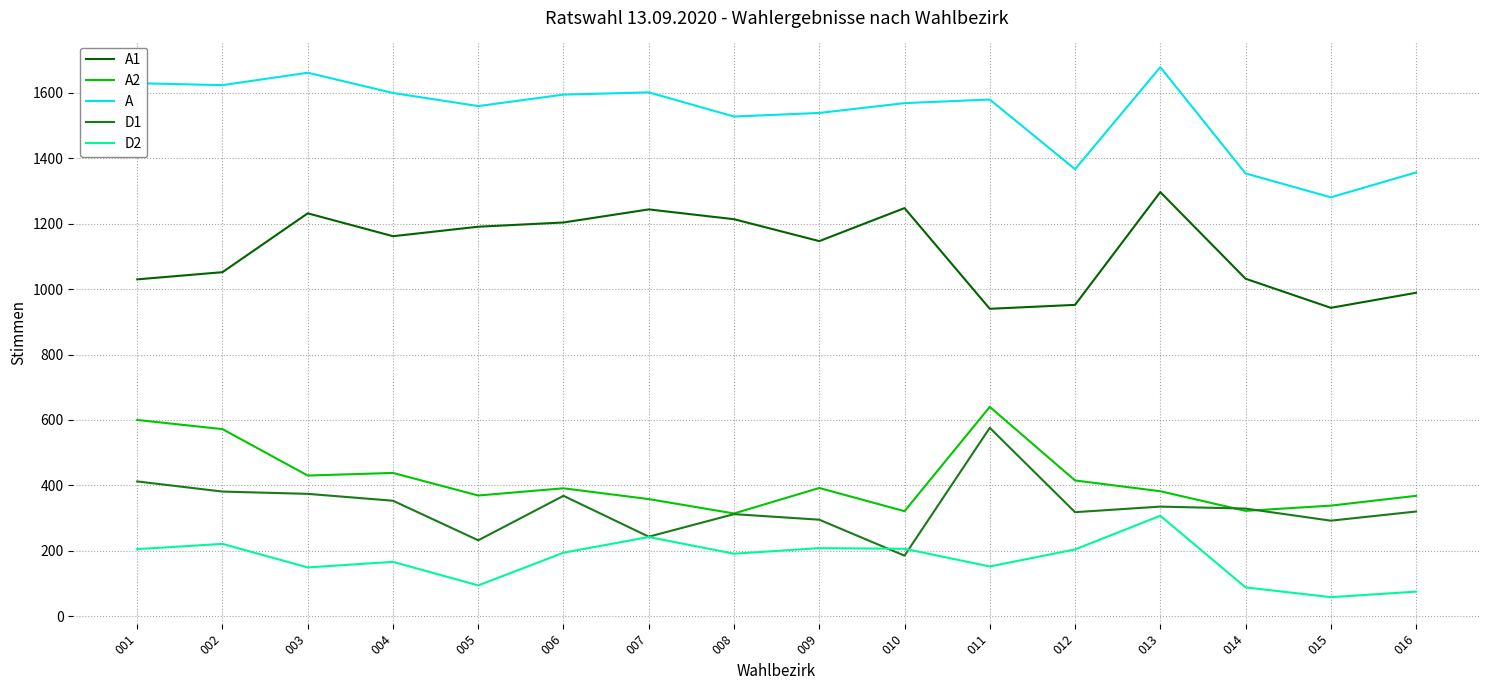

What is the total value across all series at 005?

3446